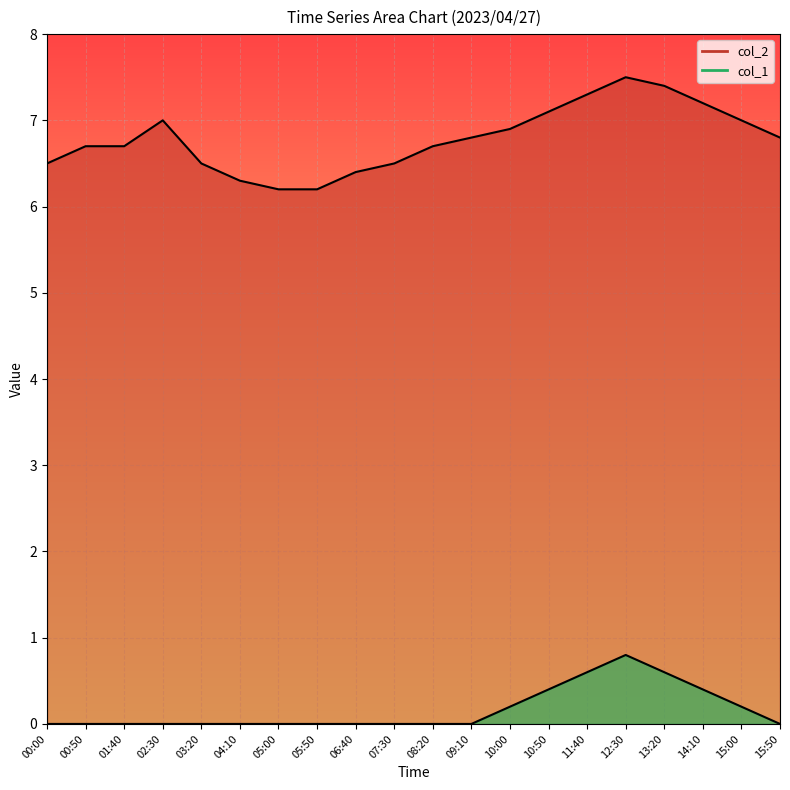

List the series in order of their overall mean, lowest first.

col_1, col_2